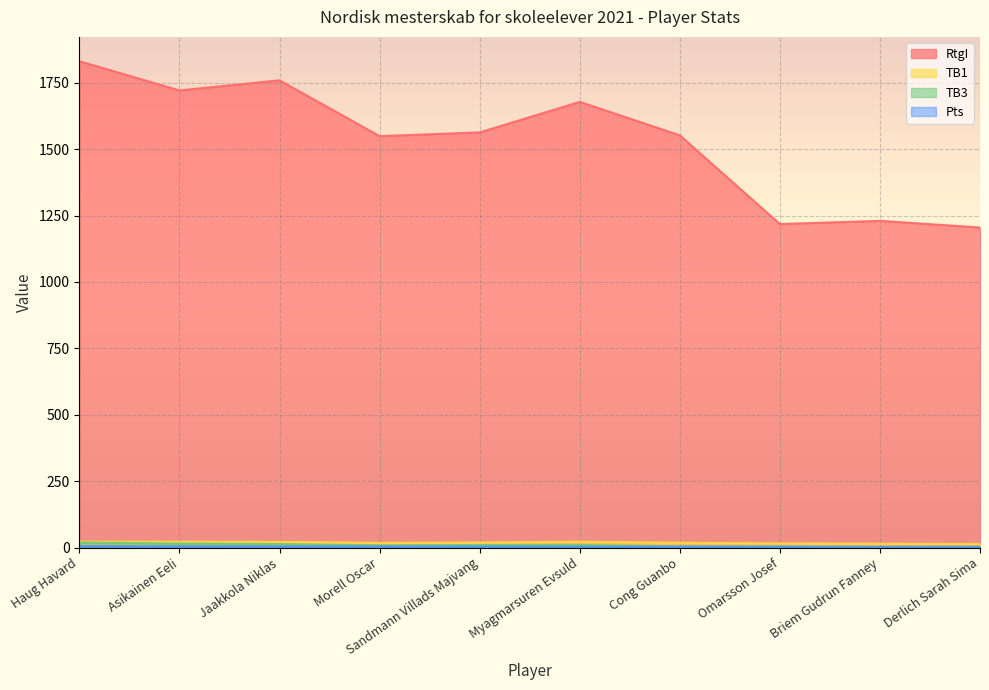

What is the difference between the maximum and minimum values in the Pts series?

2.5